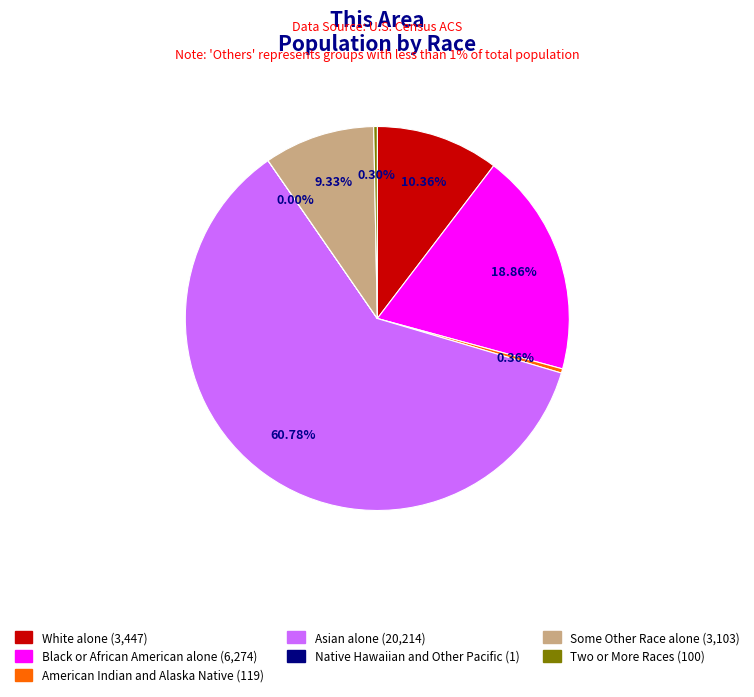

To the nearest percent, what is the difference between the largest and smallest slice percentages?

61%